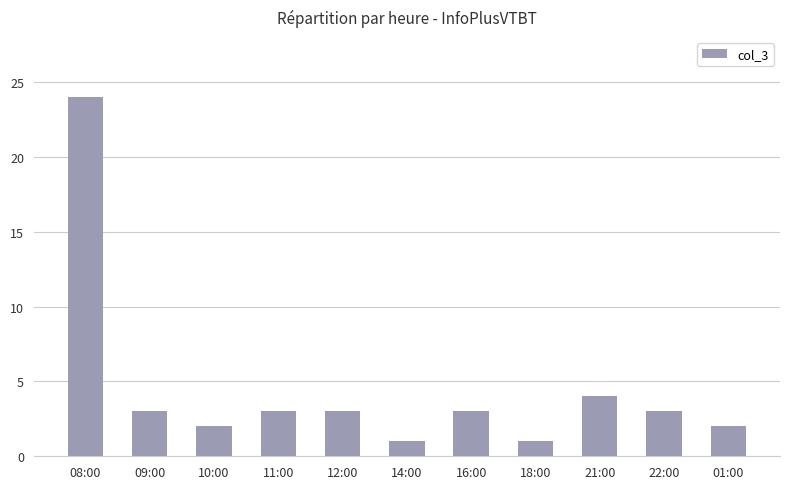

The value at 16:00 is 5. True or false?

False